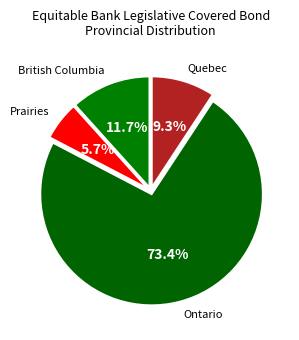

Count the number of slices in the pie.

4